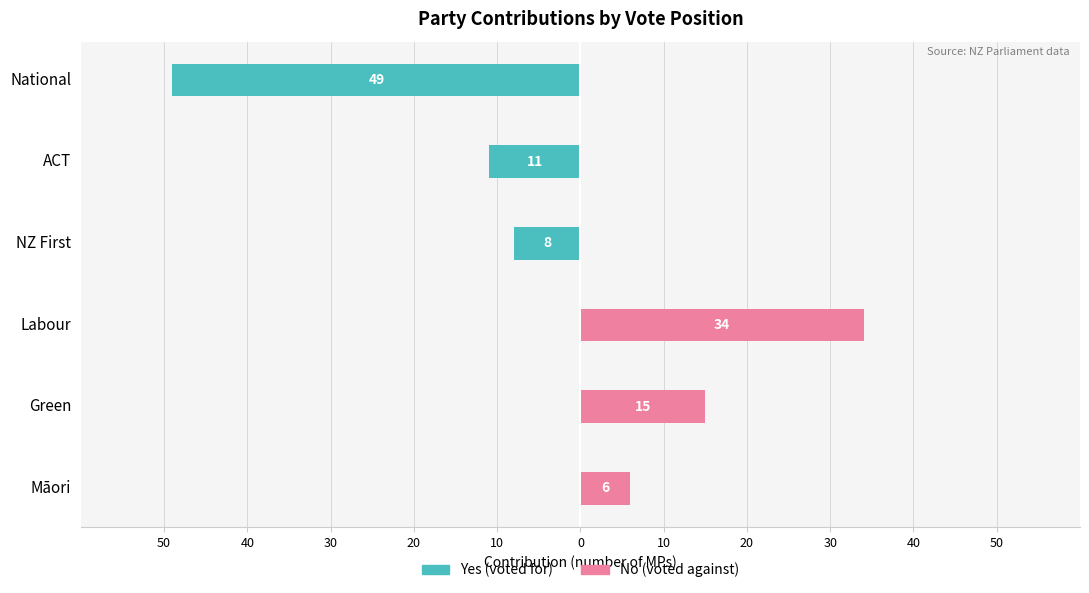

What is the spread (max minus min) of values at National?

49